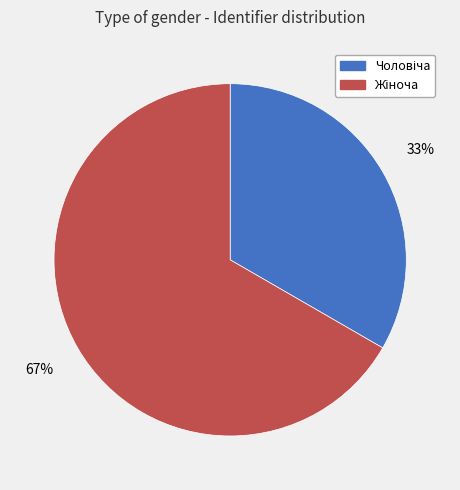

To the nearest percent, what is the average slice percentage?

50%